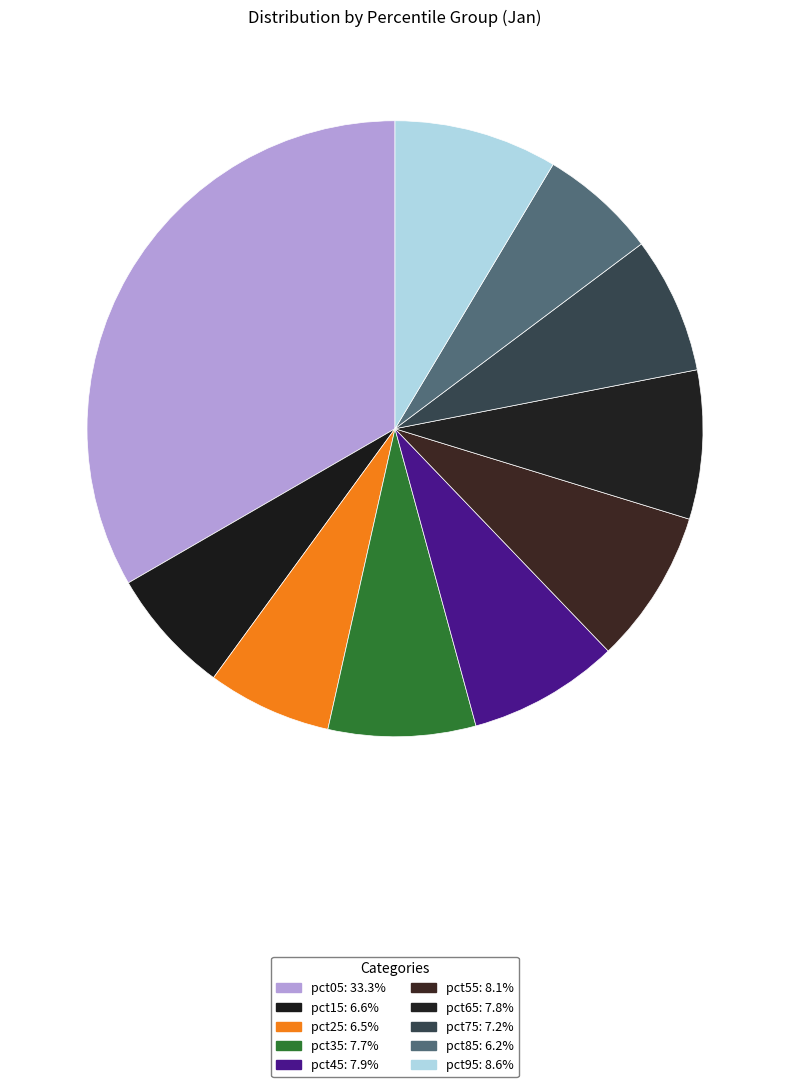

Between pct15 and pct55, which is larger?

pct55